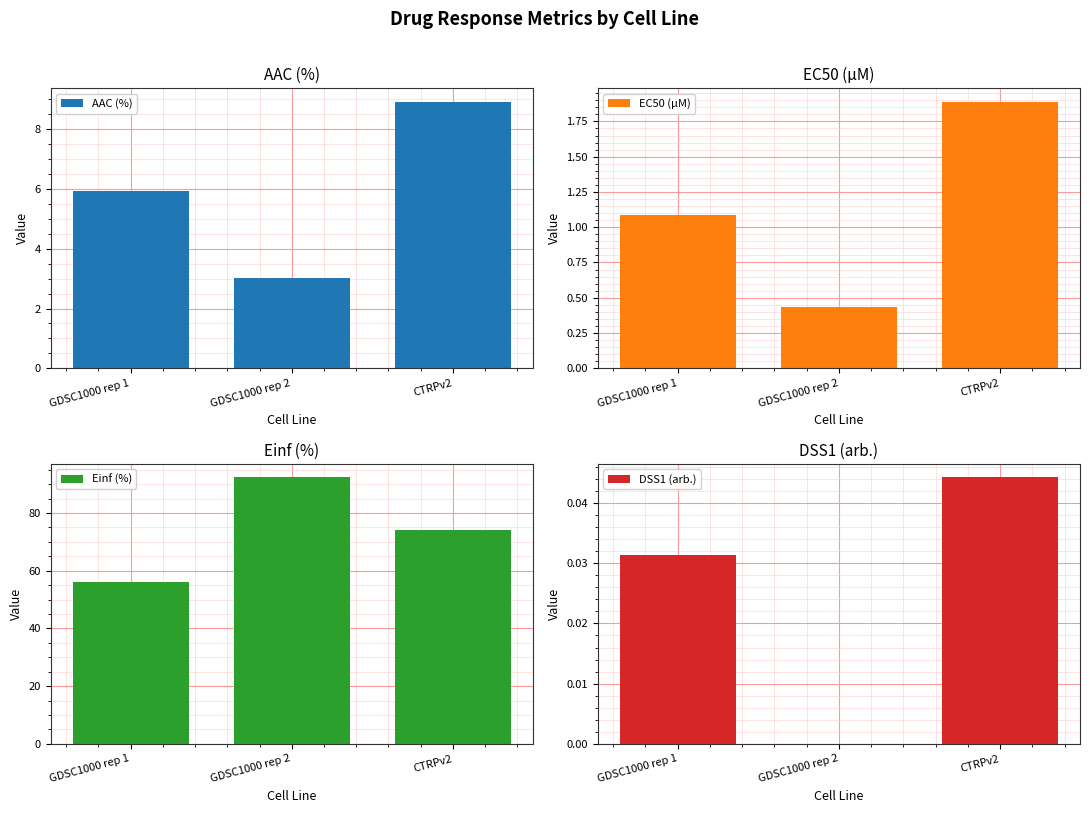

At CTRPv2, list the series in order from largest to smallest.

Einf (%), AAC (%), EC50 (µM), DSS1 (arb.)